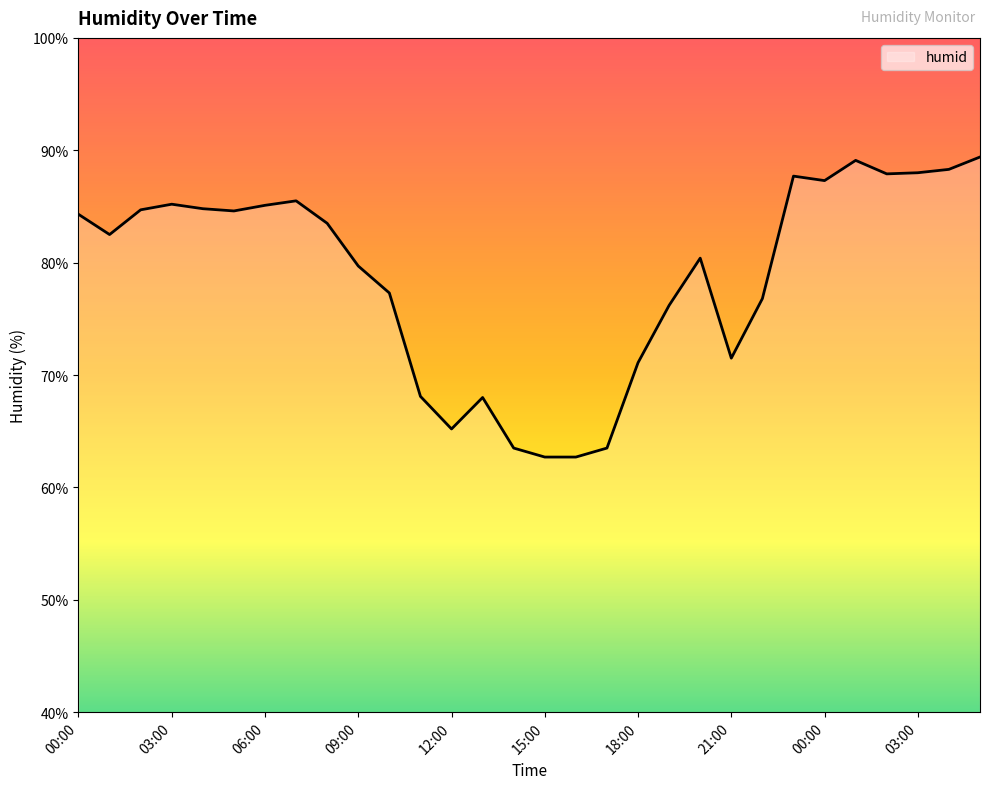

What is the minimum value shown in the chart?

62.7